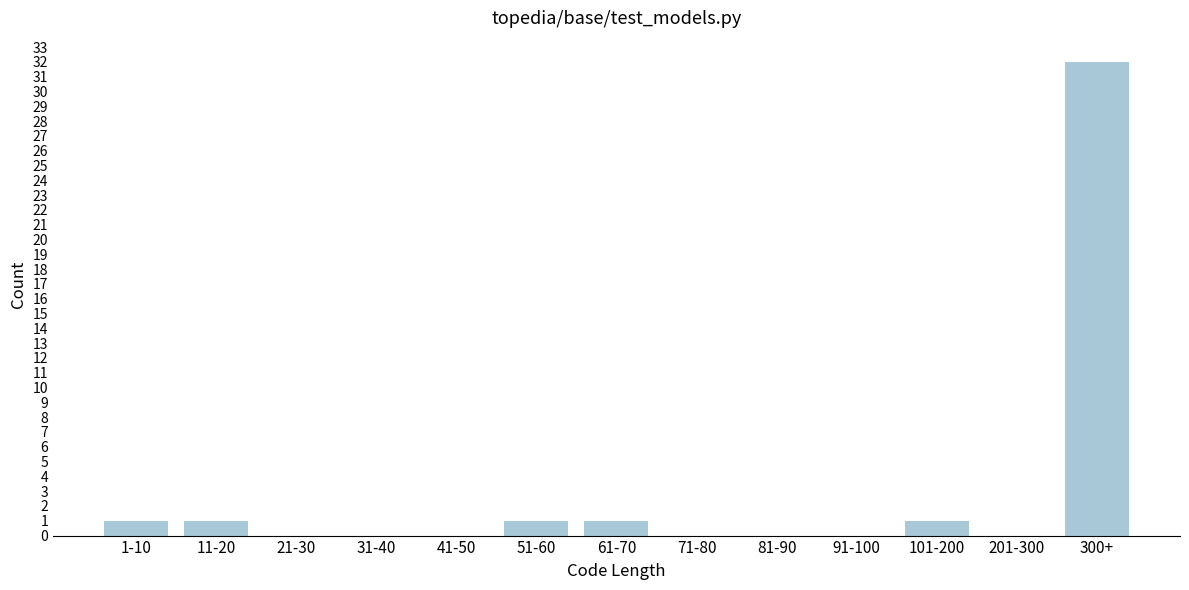

Reading right to left, extract all data points from this chart.

300+=32	201-300=0	101-200=1	91-100=0	81-90=0	71-80=0	61-70=1	51-60=1	41-50=0	31-40=0	21-30=0	11-20=1	1-10=1